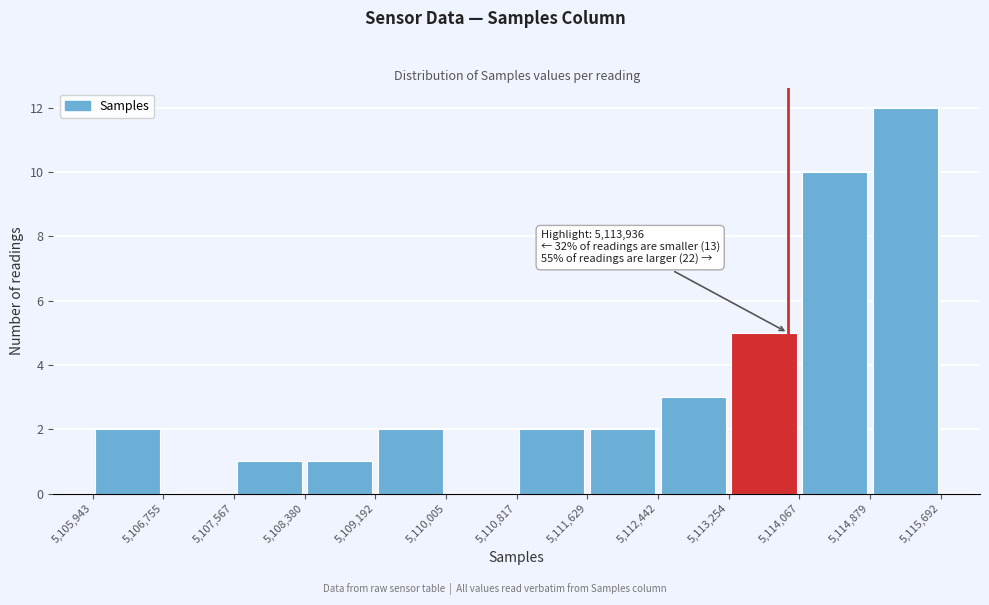

Over which range of the x-axis is the bar tallest?

5,114,879 to 5,115,692